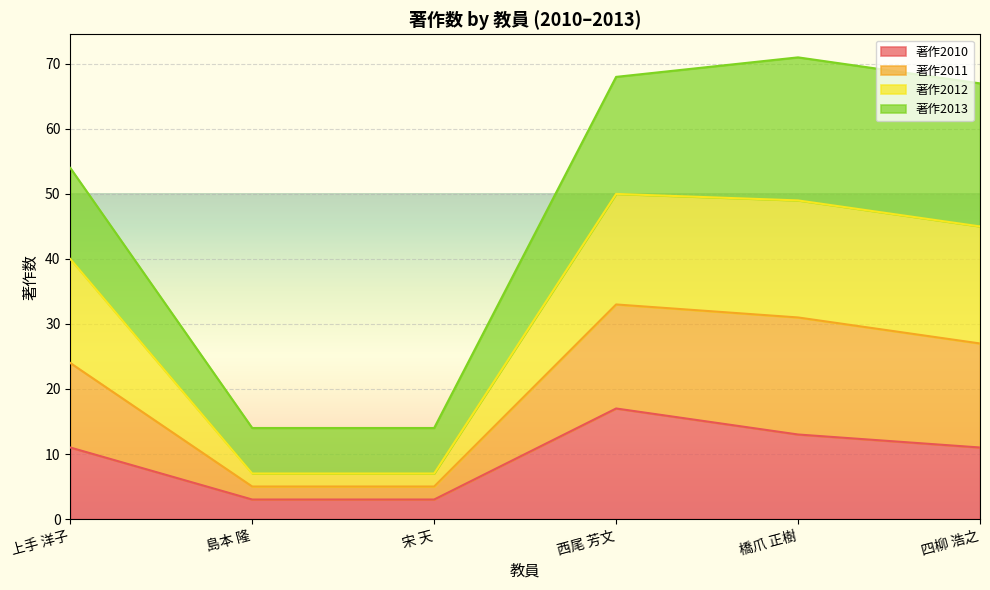

How many lines are shown in the chart?

4